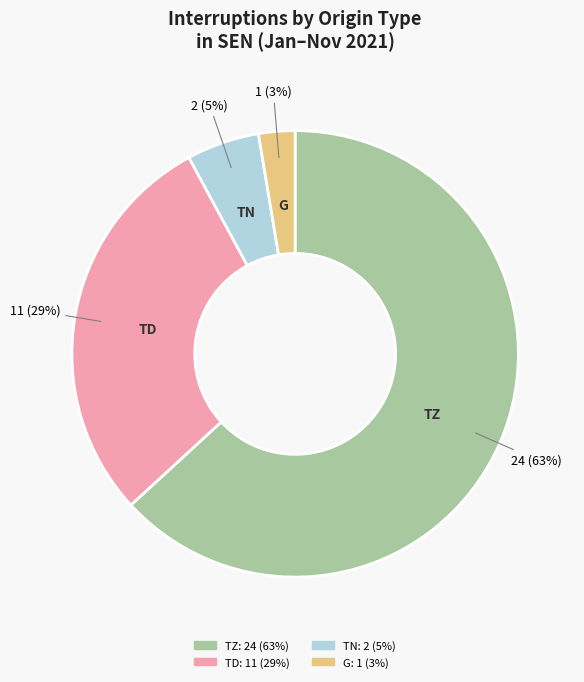

Rank the categories by value from highest to lowest.

TZ, TD, TN, G